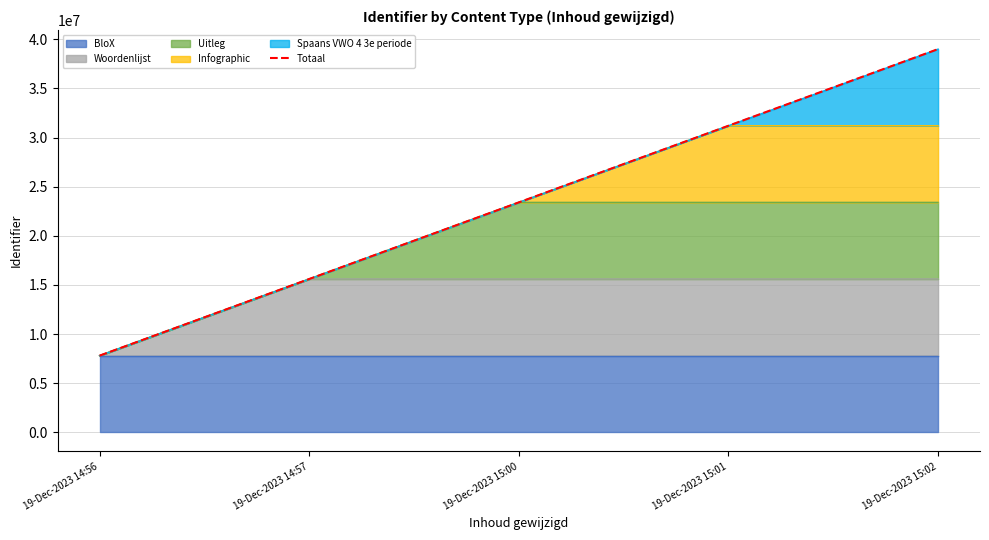

At which label does the data first exceed 23403303?

19-Dec-2023 15:01